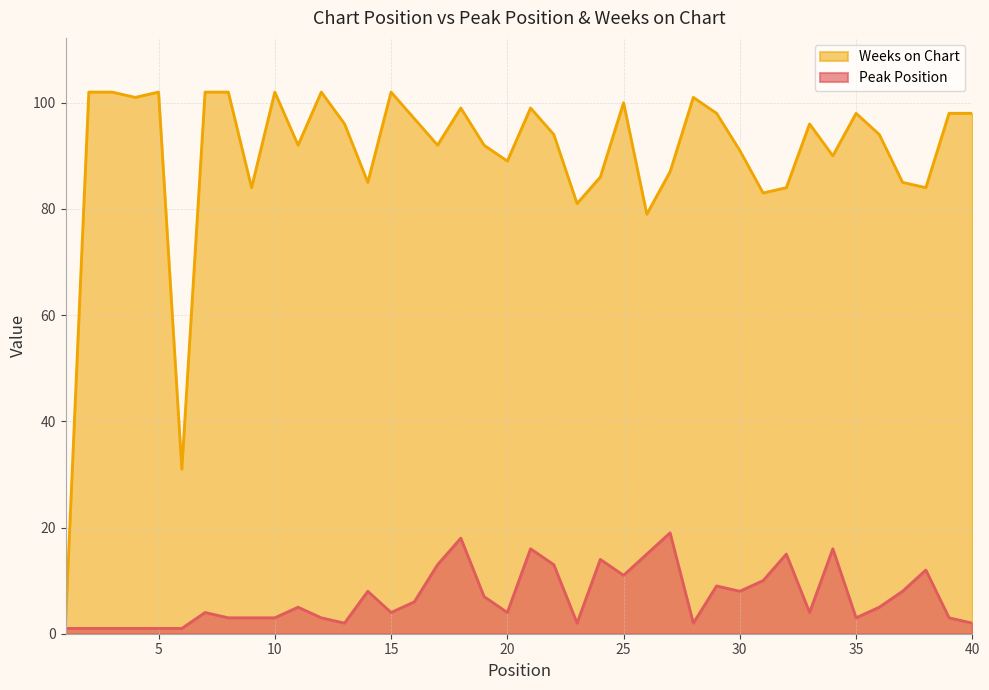

What is the approximate value of Weeks on Chart at 31?

83